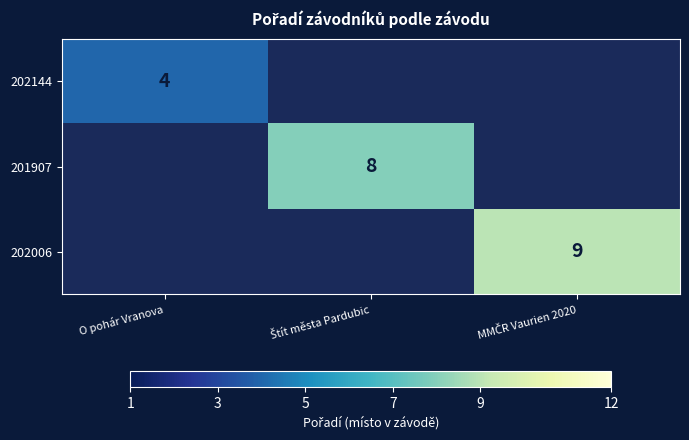

True or false: 202144 has a value of 5.9 at O pohár Vranova.

False